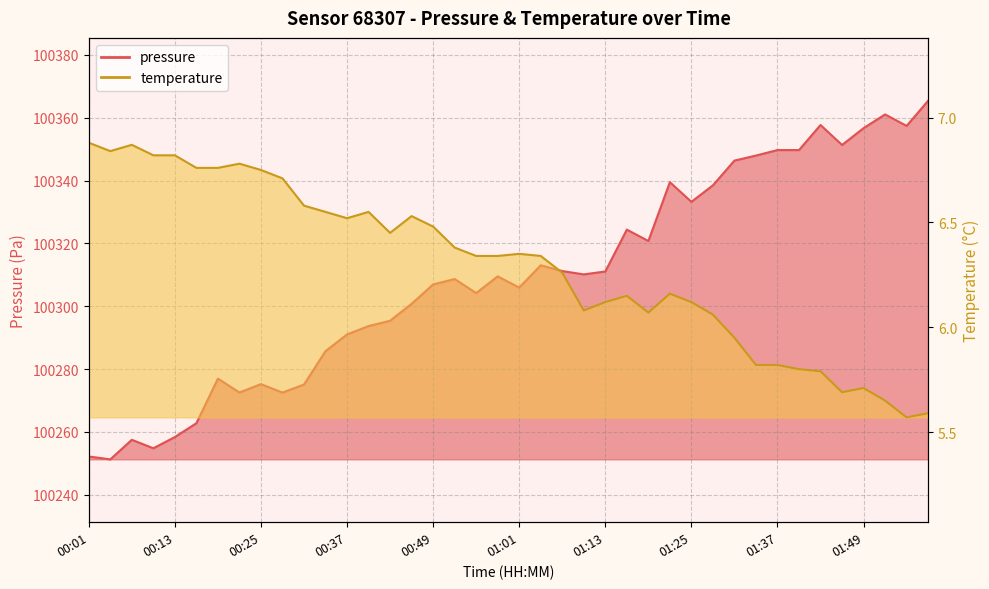

Which has a higher value, 01:28 or 01:22?

01:22